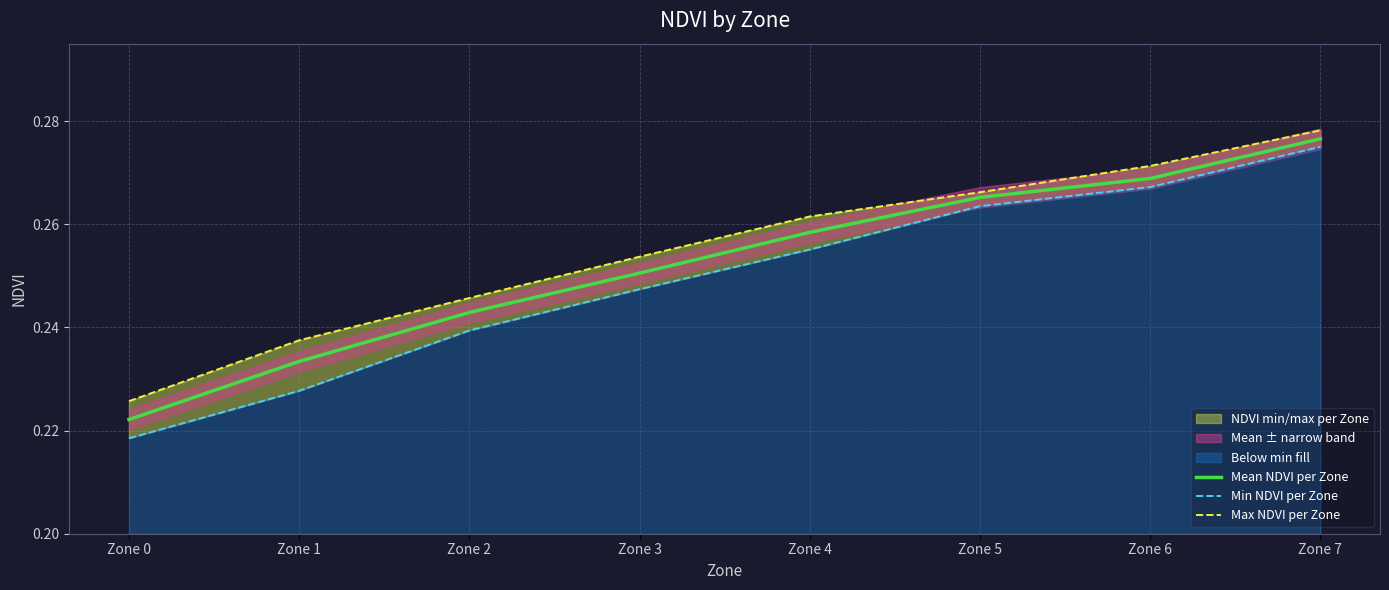

Where is Mean NDVI per Zone nearest to the value 0?

Zone 0